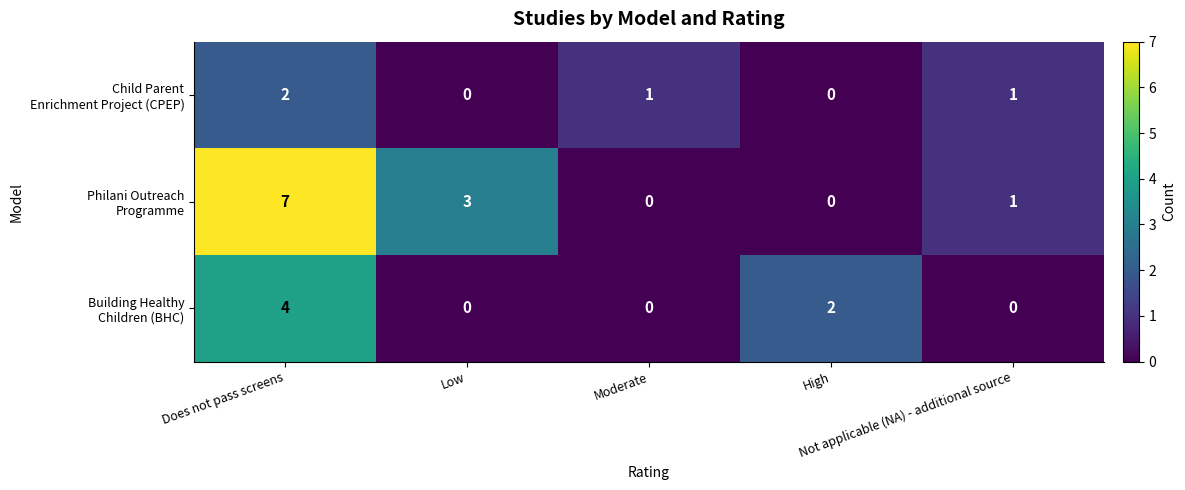

What is the maximum value shown in the chart?

7